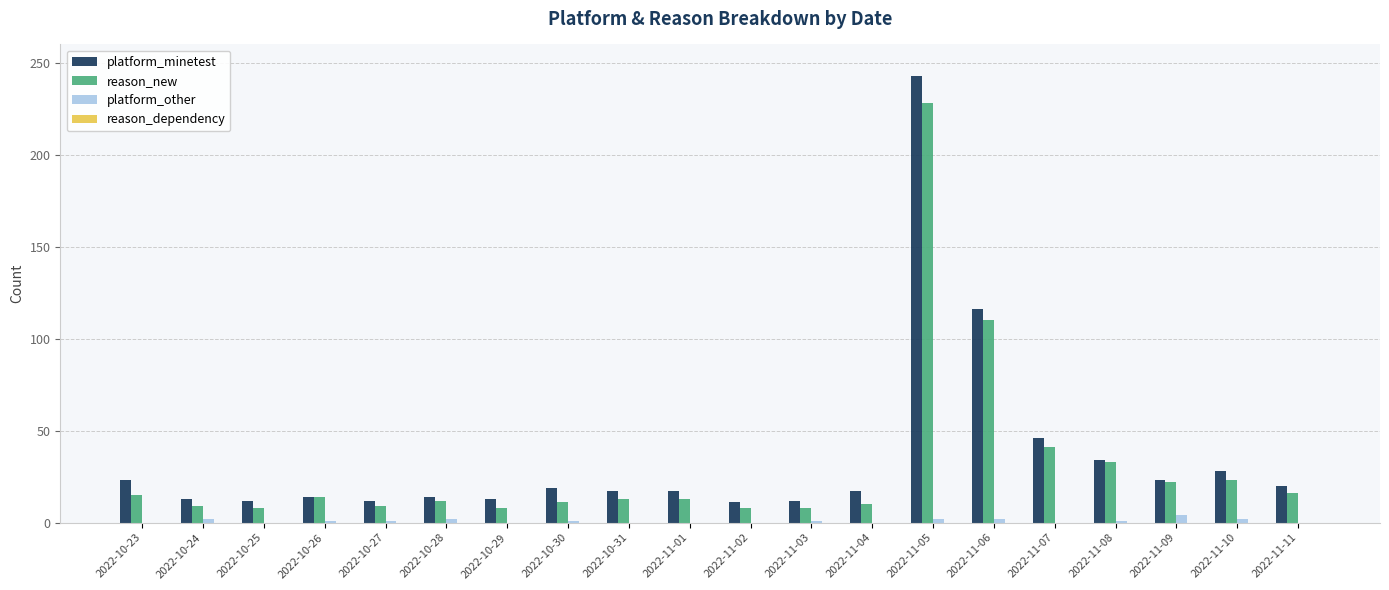

What is the maximum value for platform_minetest?

243